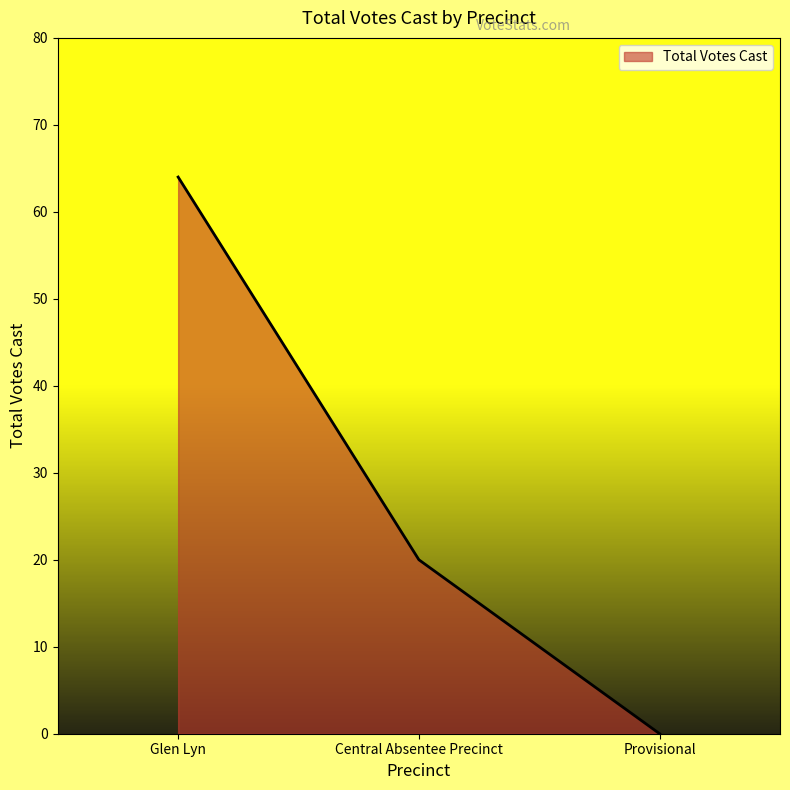

Reading left to right, what are all the values shown in this chart?

Glen Lyn=64	Central Absentee Precinct=20	Provisional=0